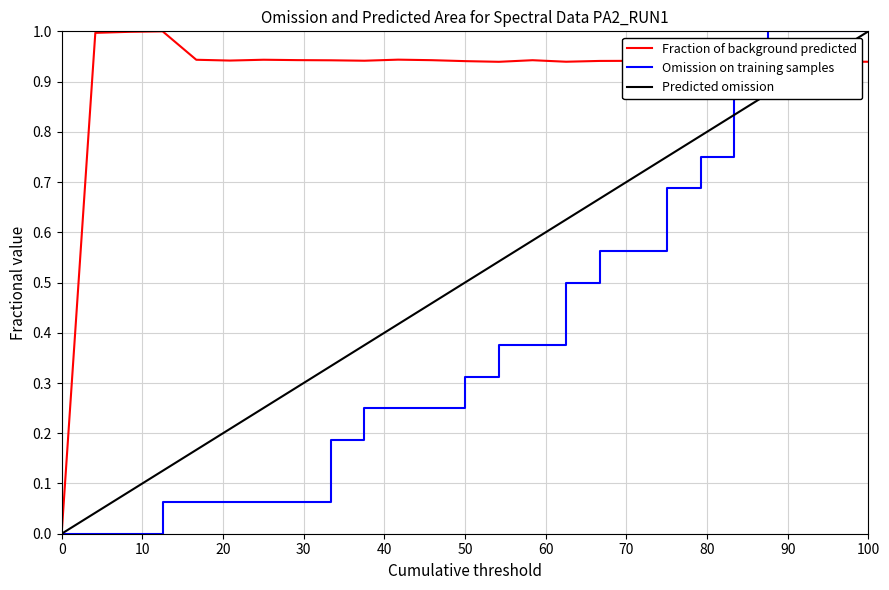

What is the value of the Omission on training samples point at the 18th from the left?

0.6